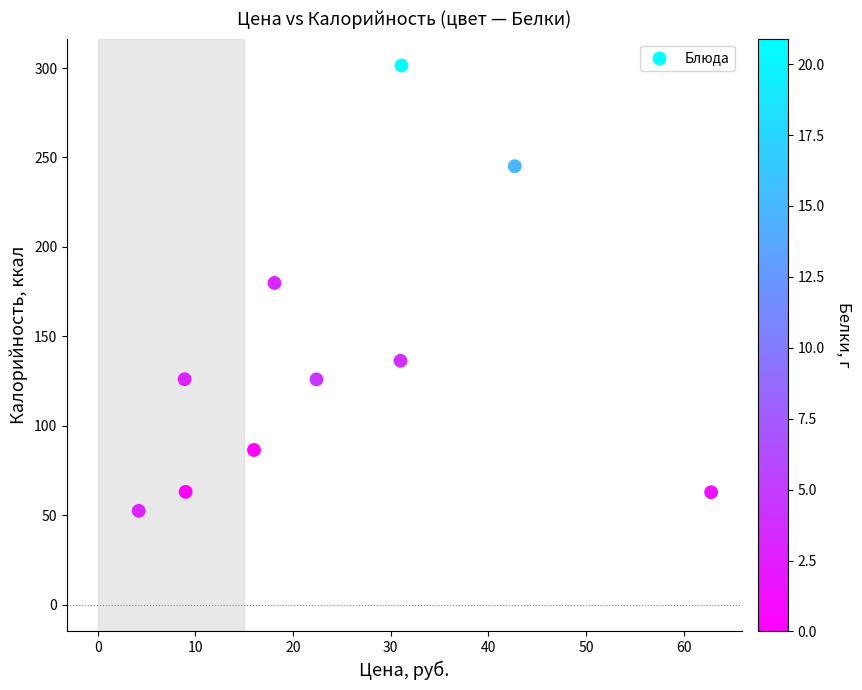

What is the range of Y values (max minus min)?

249.0